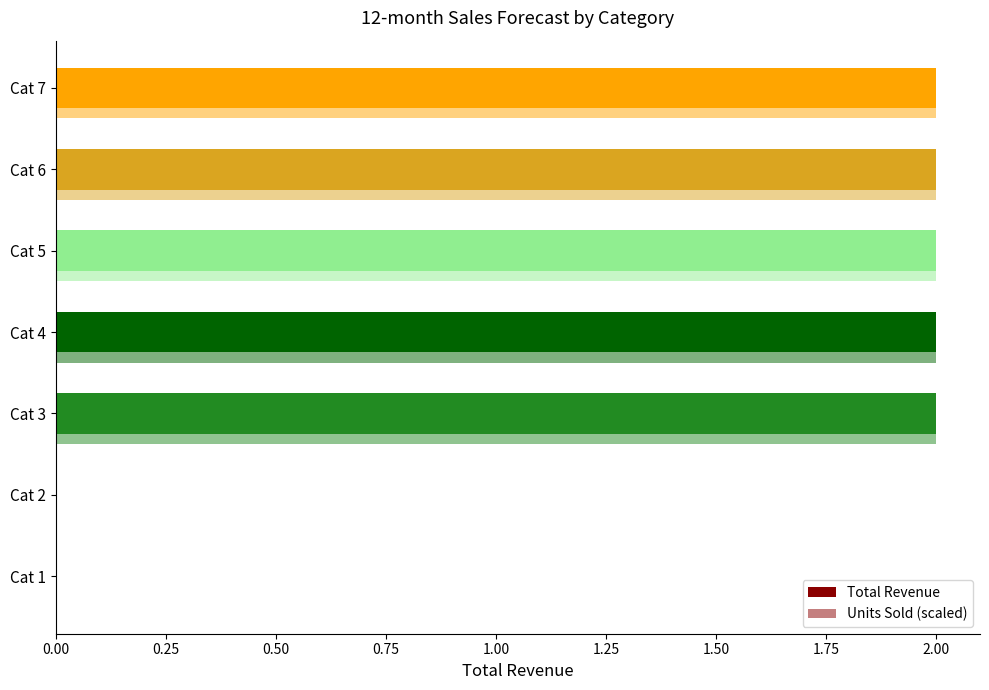

How many series are shown in this chart?

2